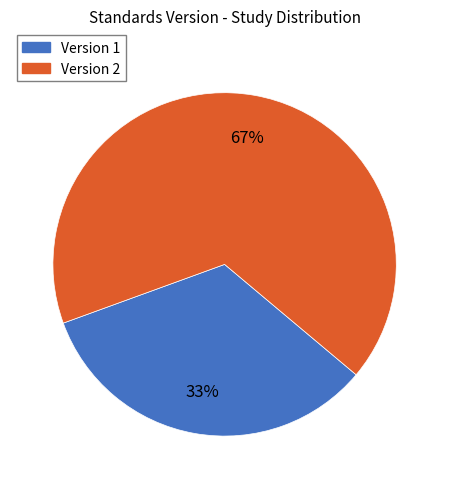

How many segments does this pie chart have?

2